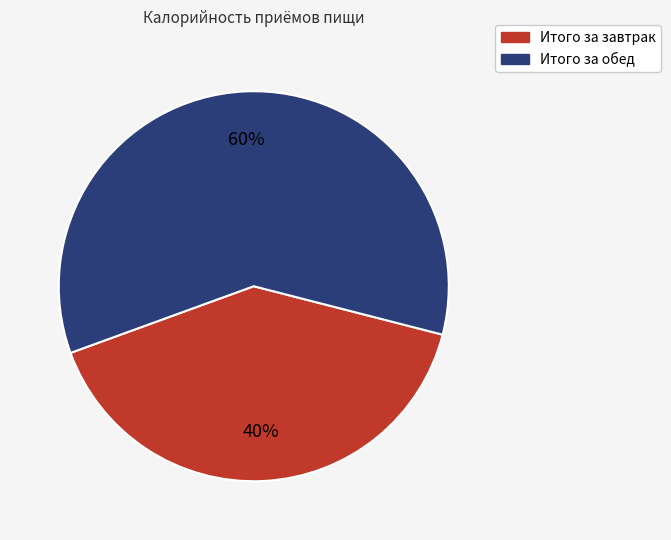

Is Итого за завтрак the majority of the pie?

No